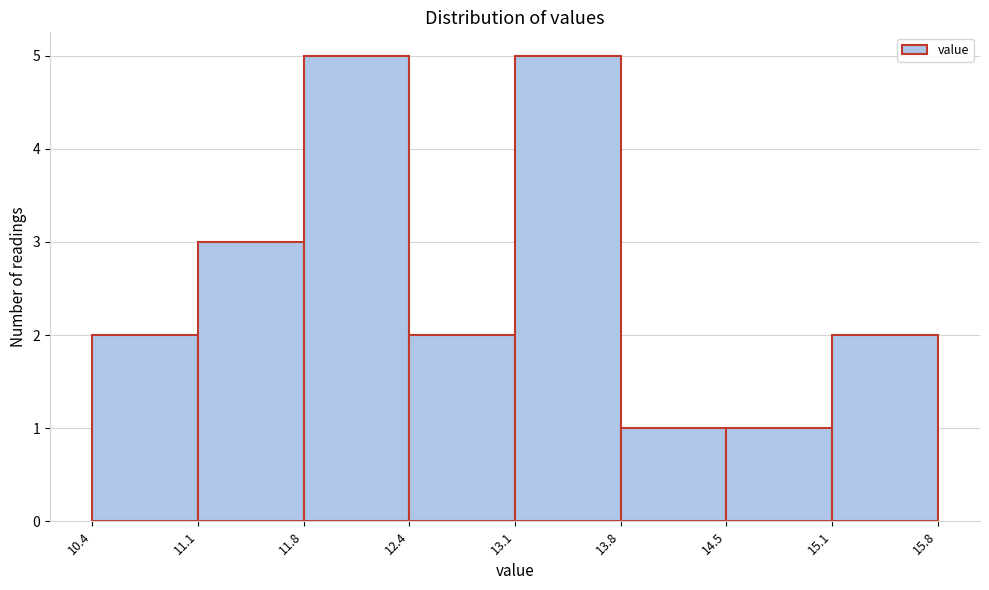

Reading left to right, transcribe this chart: for each bar, give the range it covers on the x-axis and its height. The values are not printed on the chart, so give them approximately, as read against the axis.

10.4 to 11.1: 2
11.1 to 11.8: 3
11.8 to 12.4: 5
12.4 to 13.1: 2
13.1 to 13.8: 5
13.8 to 14.5: 1
14.5 to 15.1: 1
15.1 to 15.8: 2